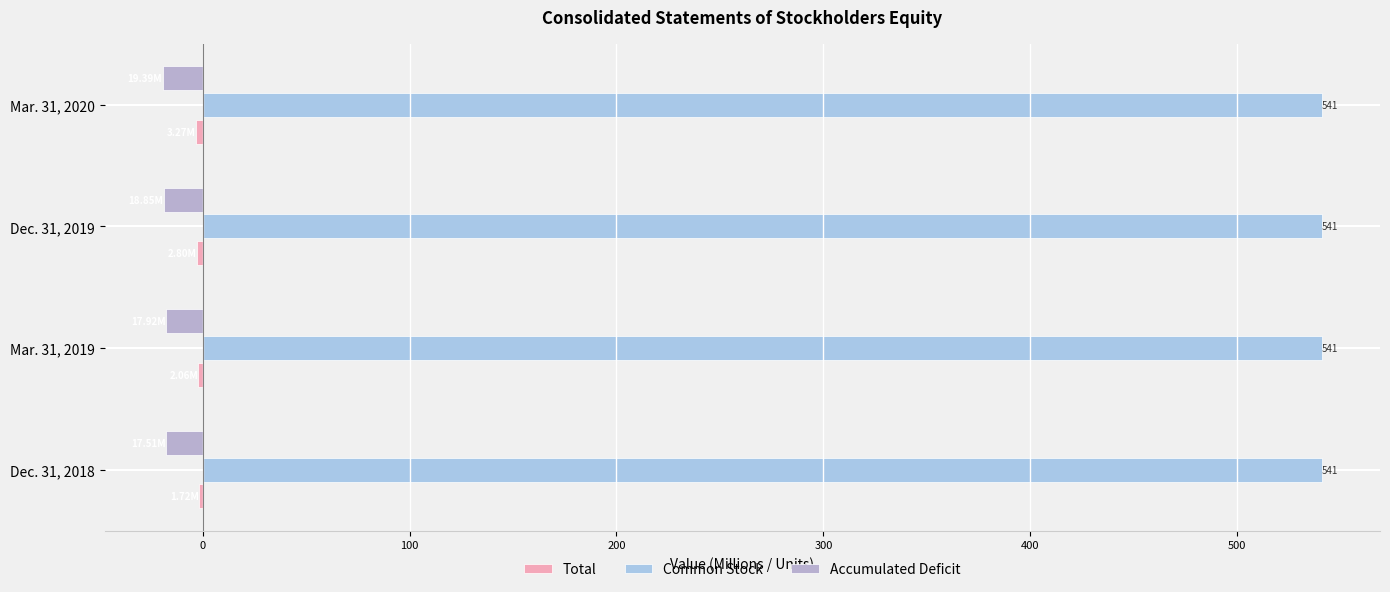

How many series are shown in this chart?

3